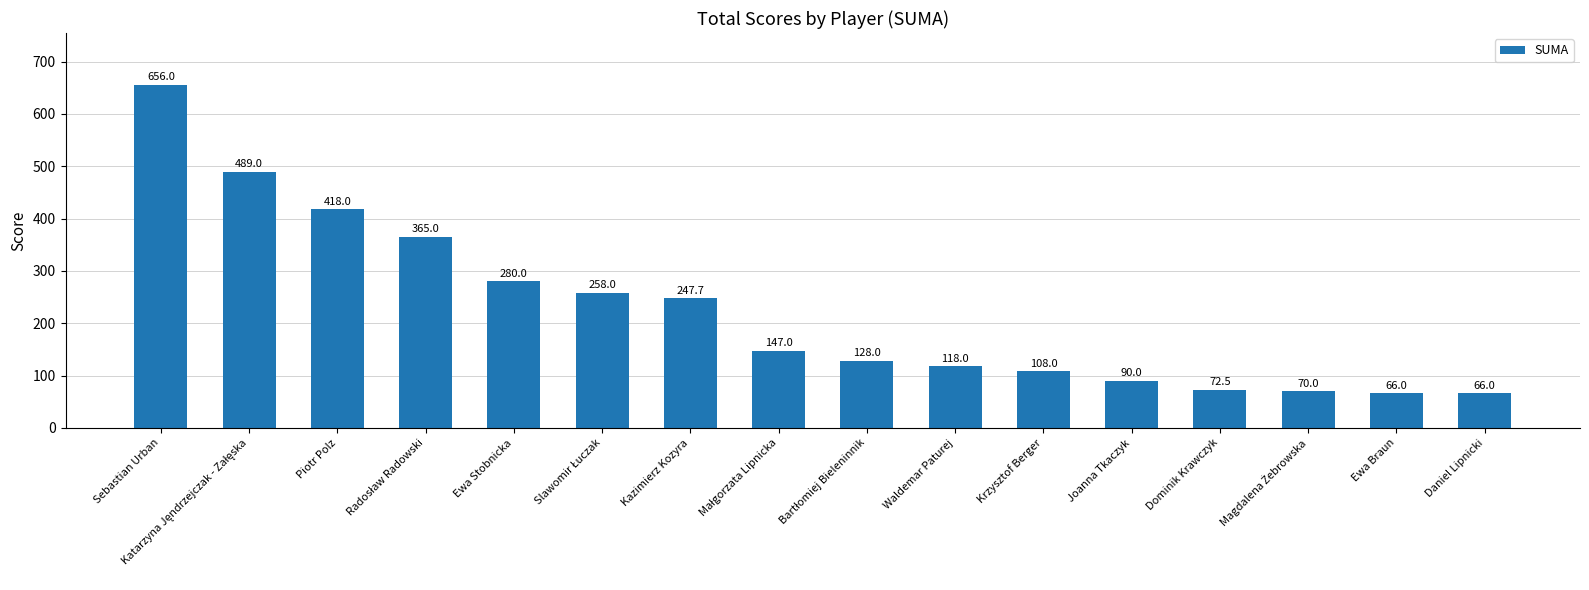

Reading right to left, list all the values displayed in this chart.

66.0	66.0	70.0	72.5	90.0	108.0	118.0	128.0	147.0	247.7	258.0	280.0	365.0	418.0	489.0	656.0